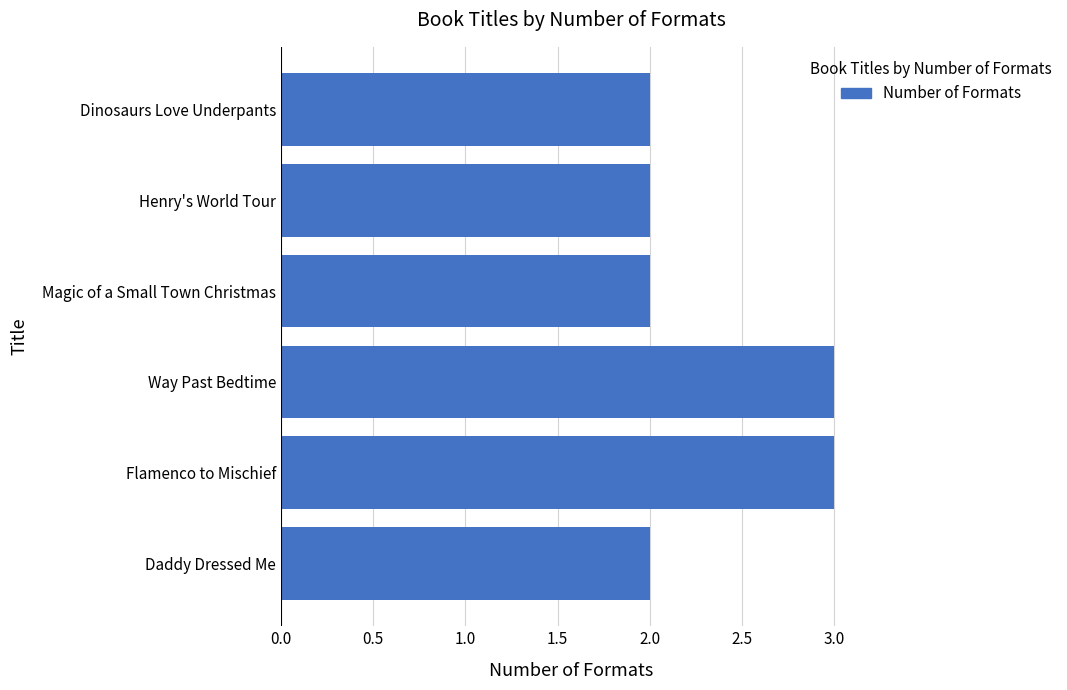

The value at Magic of a Small Town Christmas is 2. True or false?

True